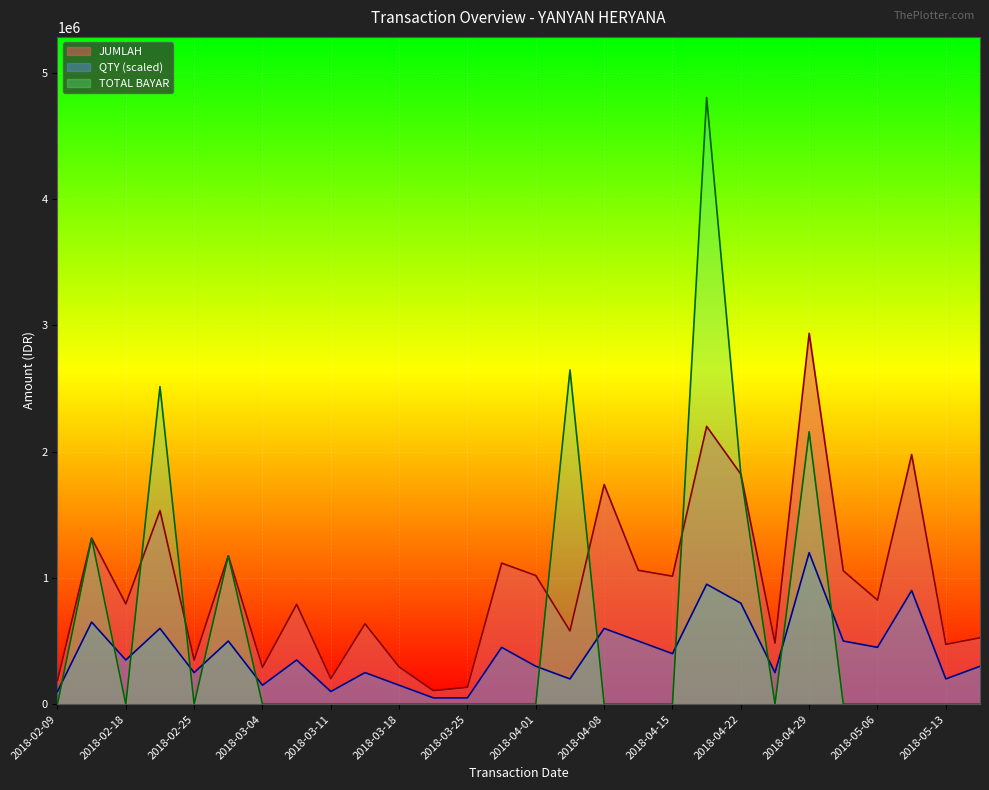

Does the chart display data point markers on the line(s)?

No